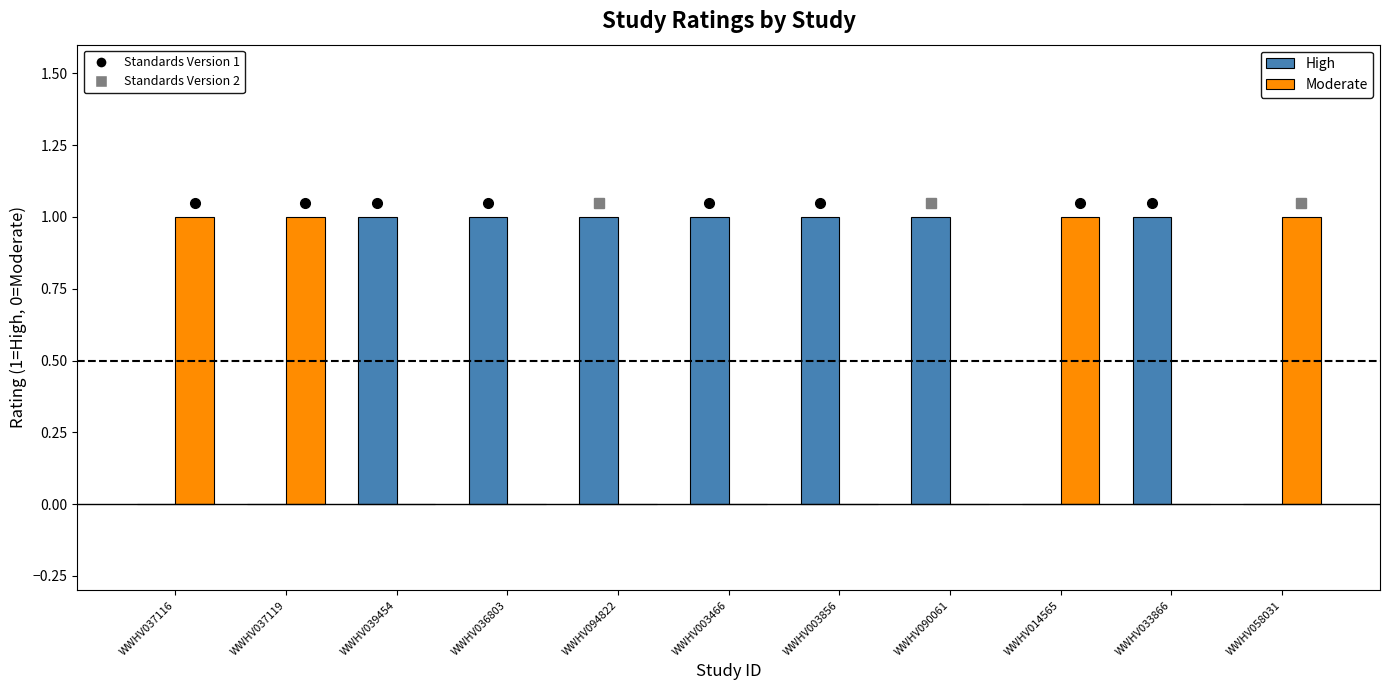

Reading left to right, transcribe all the data shown in this chart.

High: WWHV037116=0	WWHV037119=0	WWHV039454=1	WWHV036803=1	WWHV094822=1	WWHV003466=1	WWHV003856=1	WWHV090061=1	WWHV014565=0	WWHV033866=1	WWHV058031=0
Moderate: WWHV037116=1	WWHV037119=1	WWHV039454=0	WWHV036803=0	WWHV094822=0	WWHV003466=0	WWHV003856=0	WWHV090061=0	WWHV014565=1	WWHV033866=0	WWHV058031=1